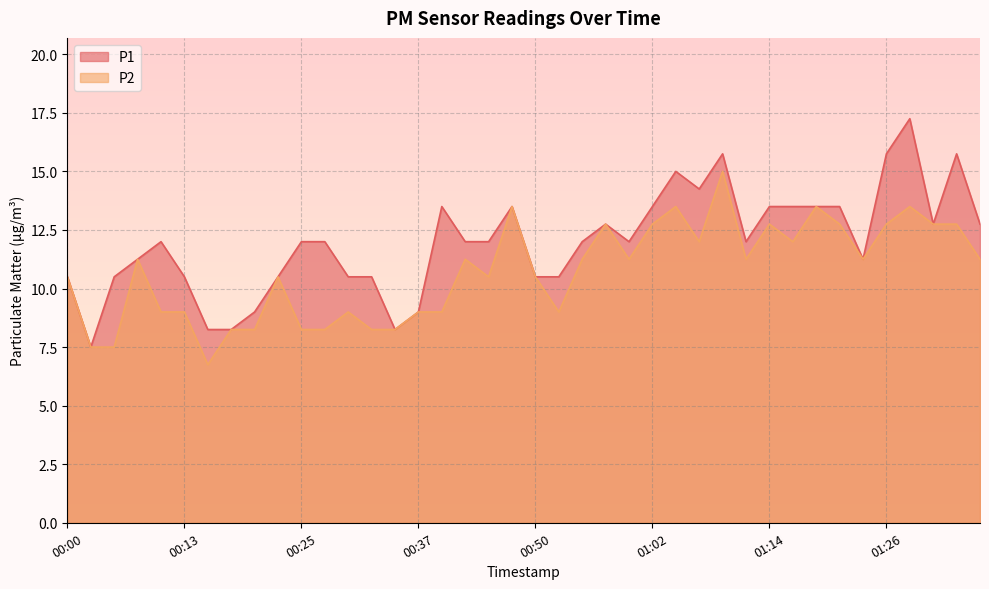

What is the sum of all P2 values?

428.2